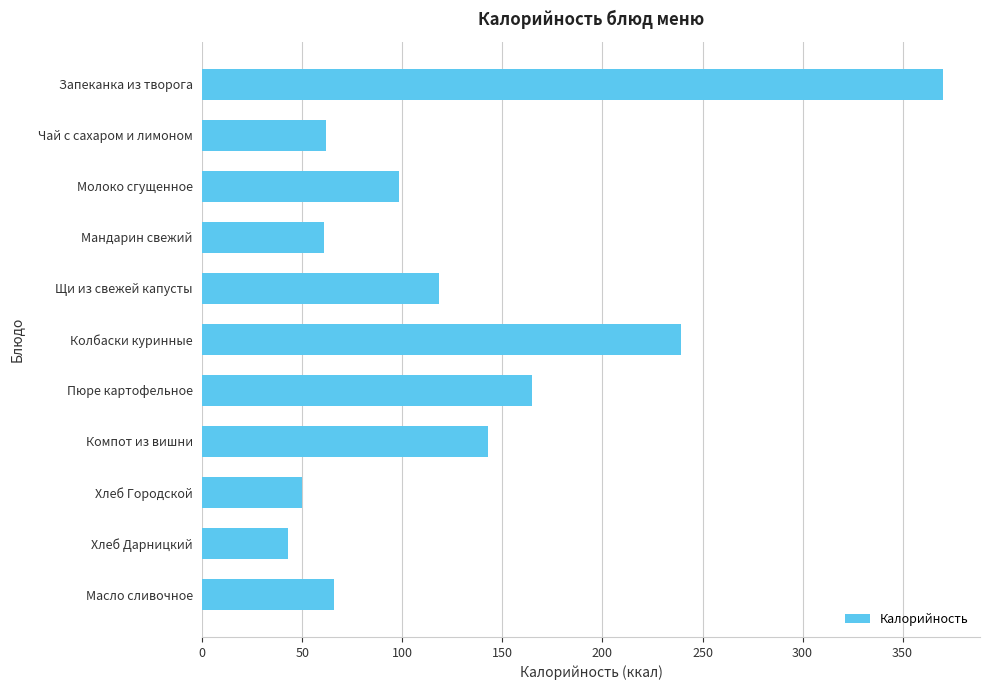

The chart shows a value of 239.3 at Колбаски куринные. True or false?

True